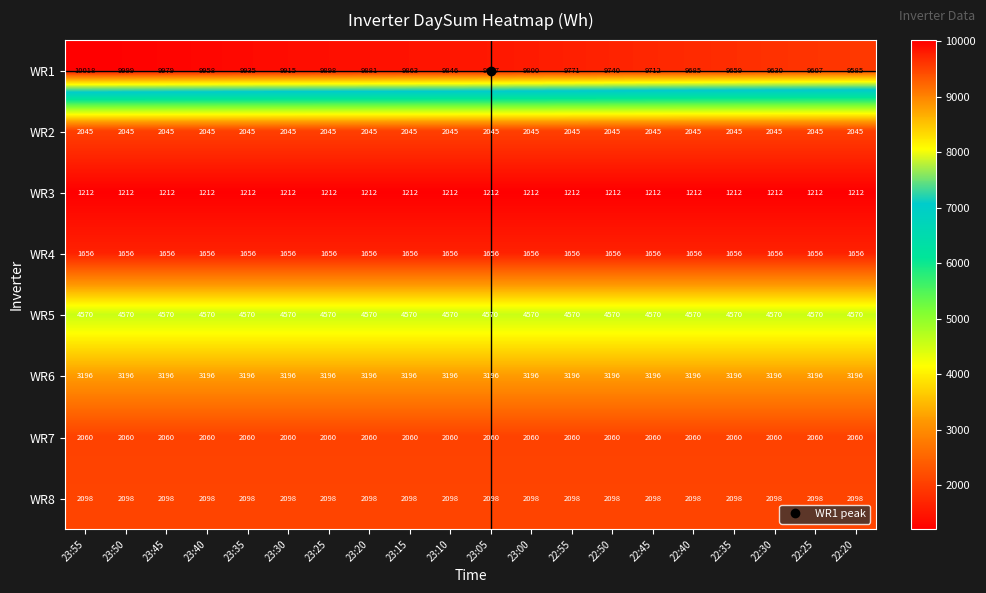

What is the spread (max minus min) of values at 23:30?

8703